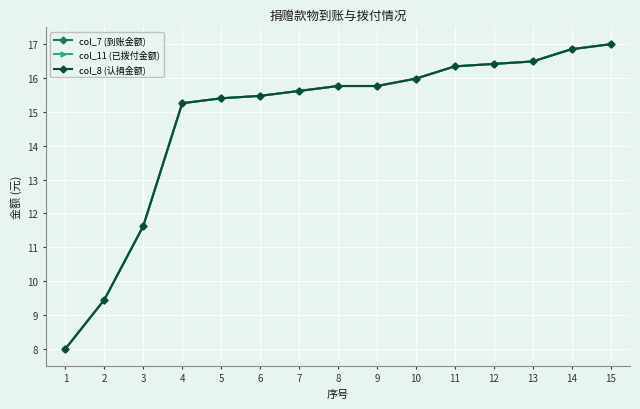

What is the sum of the col_7 (到账金额) values at 1 and 11?

24.3